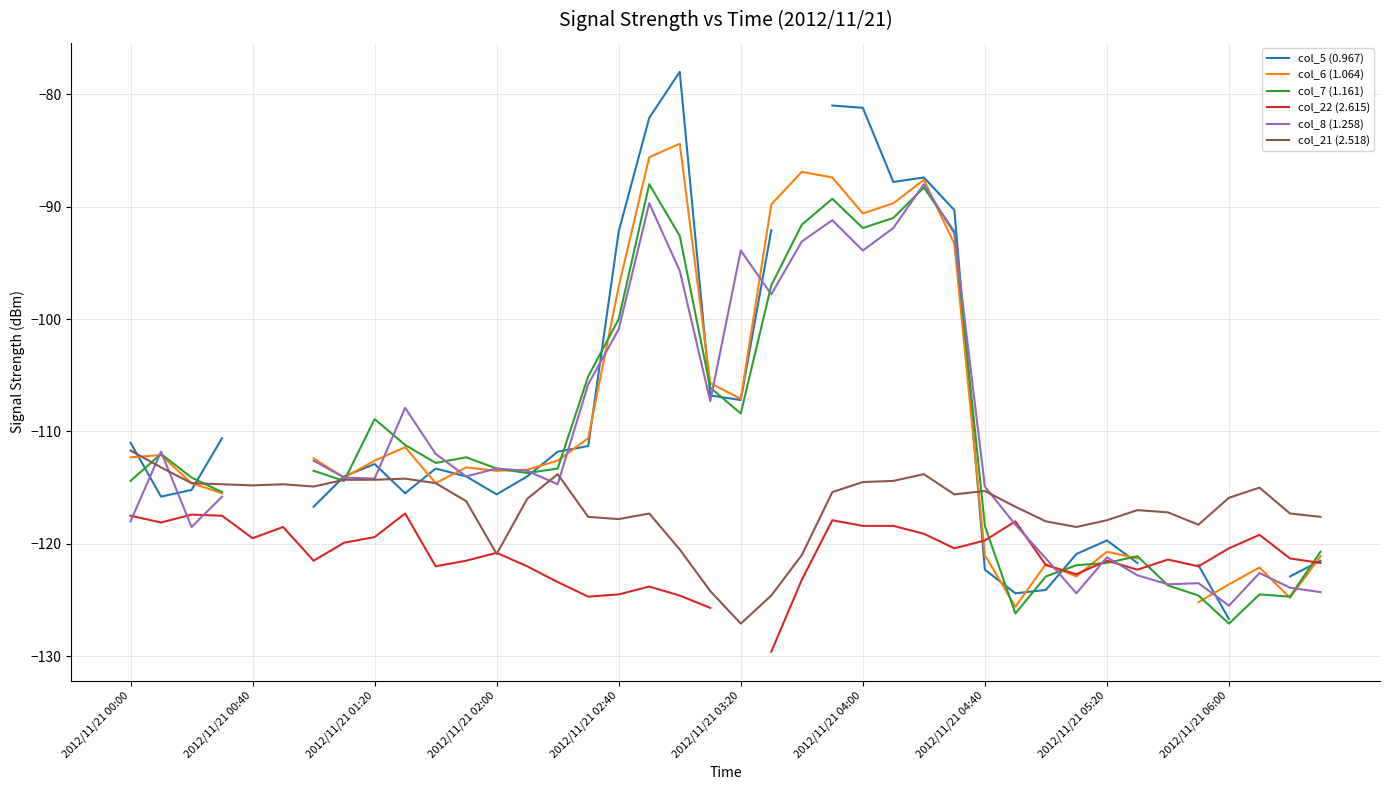

Which category has the lowest value in the col_22 (2.615) series?

21